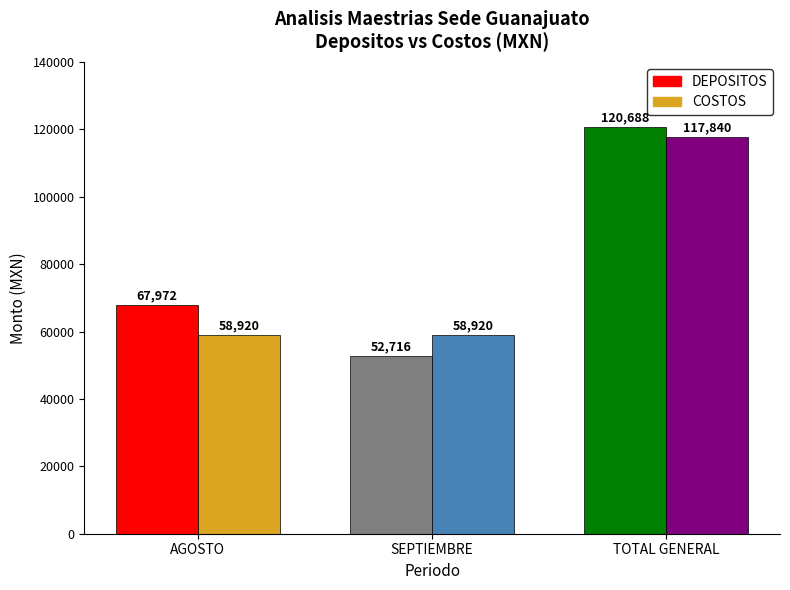

True or false: COSTOS has a value of 58920 at AGOSTO.

True